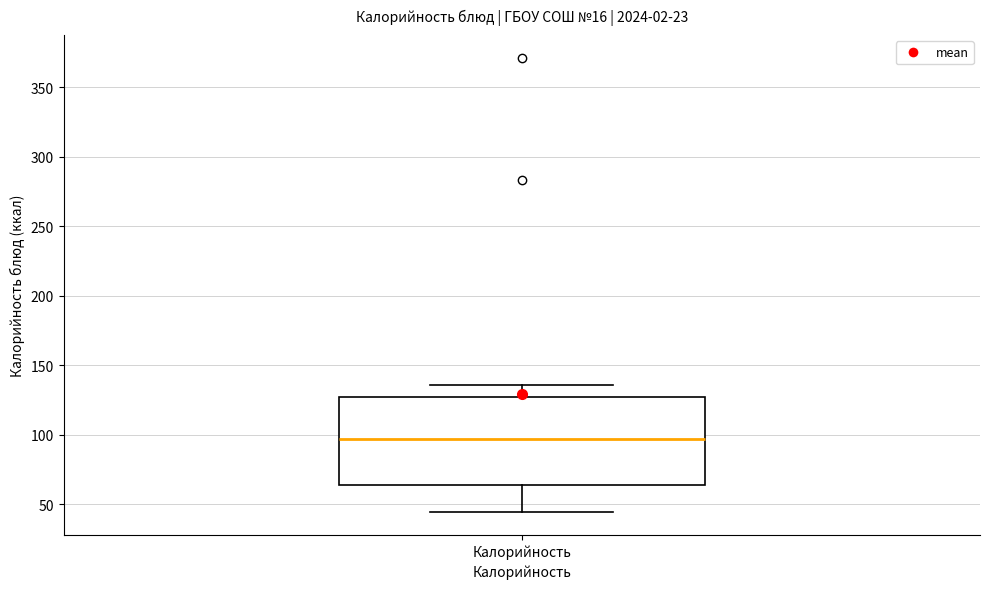

Read this box plot against the y-axis: the position of the median line, the range covered by the box, and the ends of both whiskers. The values are not printed on the chart, so give them approximately, as read against the axis.

median 95, box 65 to 125, whiskers 45 to 135